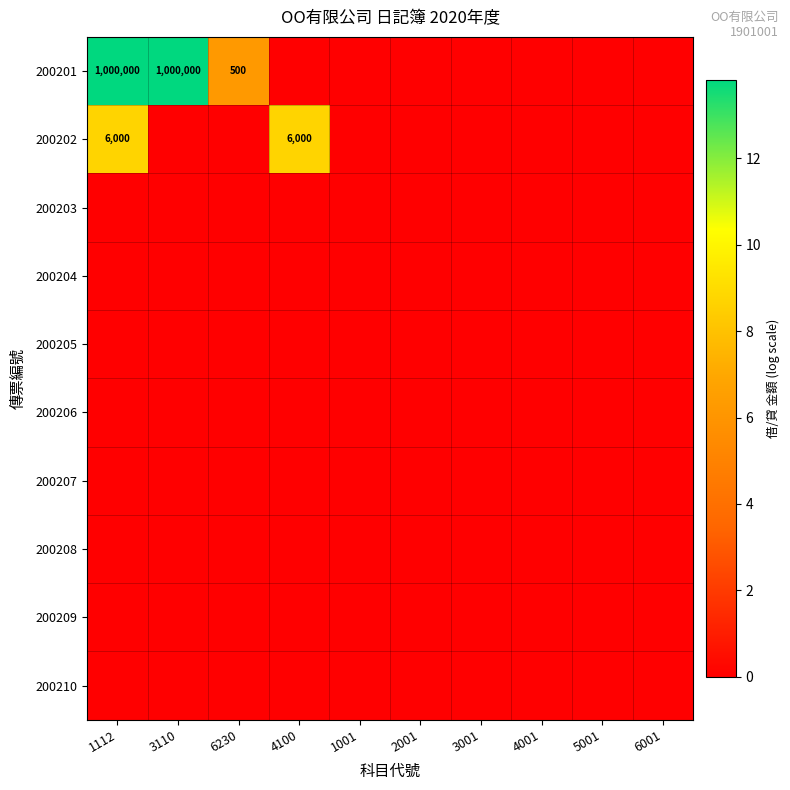

The 200201 series shows 1000000 at 3110. True or false?

True